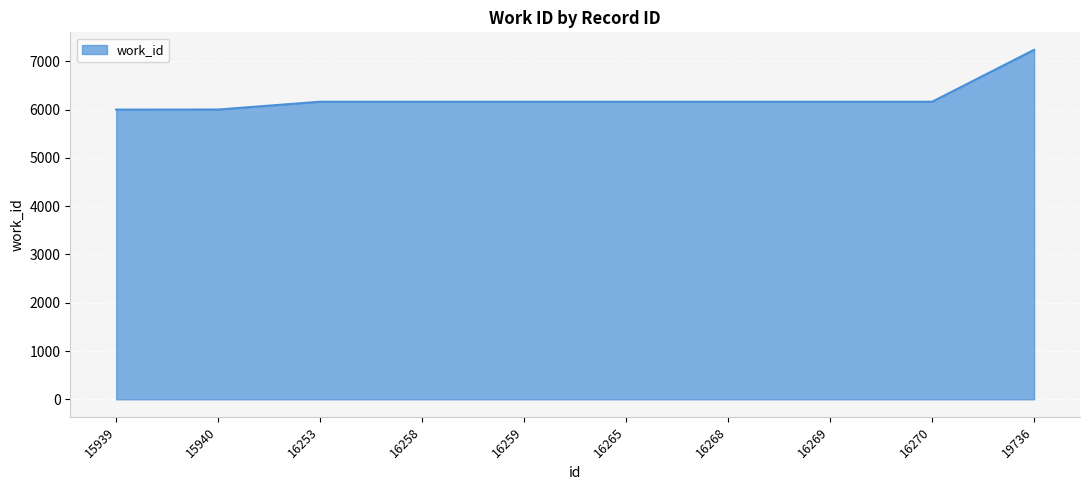

What is the change in value from 15940 to 16270?

+162